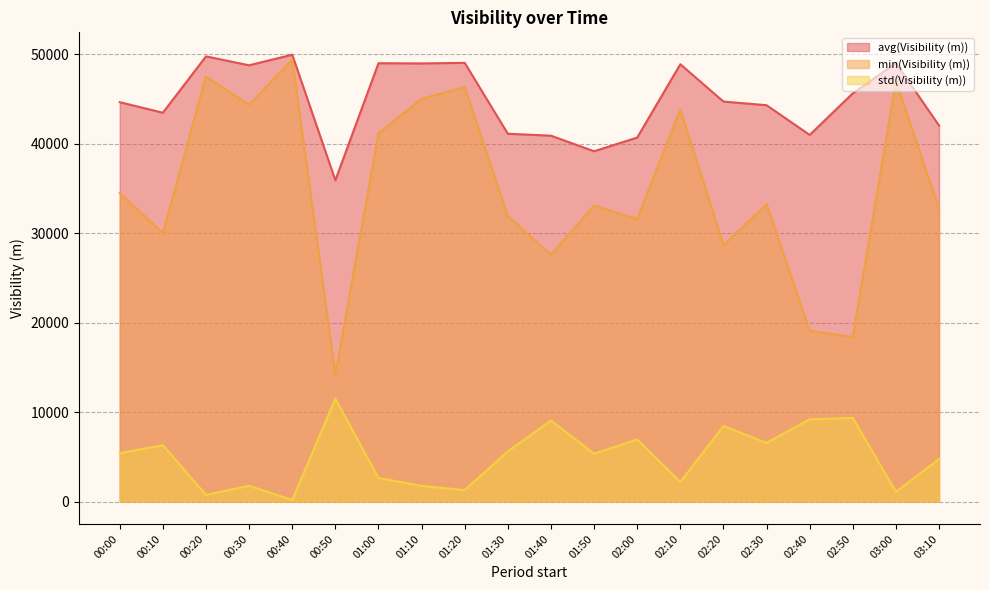

What is the label of the 2nd point from the right?

03:00